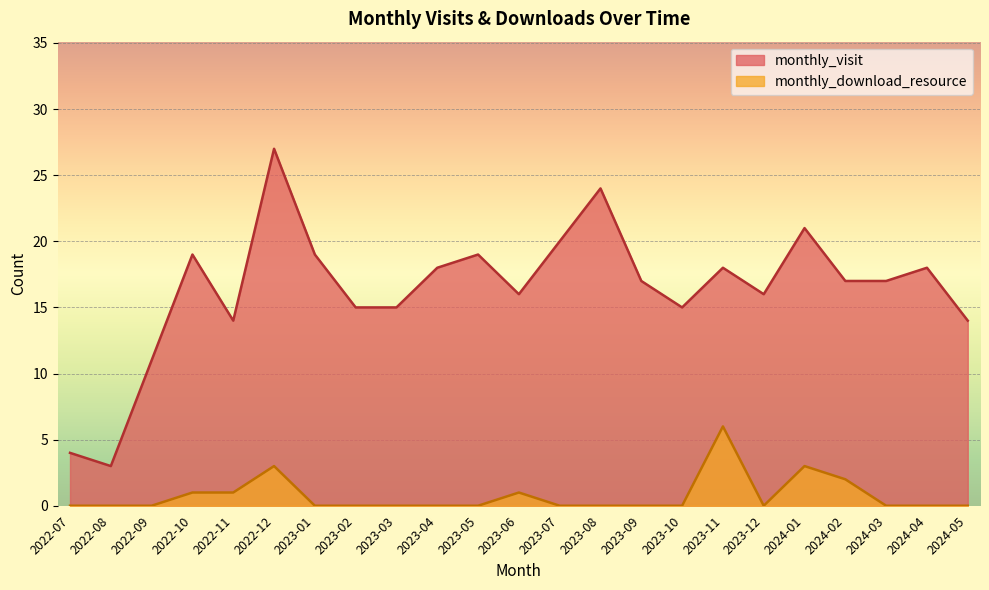

Reading right to left, list all the values displayed in this chart.

monthly_visit: 14	18	17	17	21	16	18	15	17	24	20	16	19	18	15	15	19	27	14	19	11	3	4
monthly_download_resource: 0	0	0	2	3	0	6	0	0	0	0	1	0	0	0	0	0	3	1	1	0	0	0